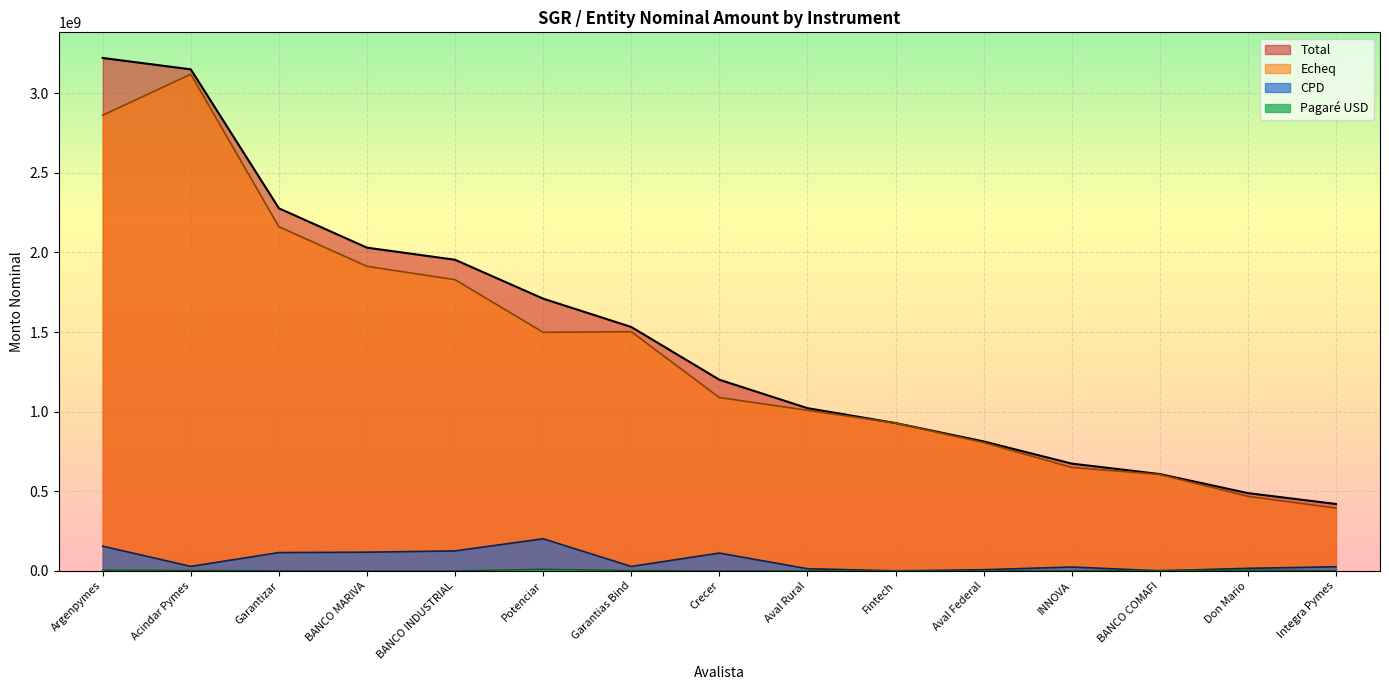

What is the difference between the maximum and second lowest values in the Total series?

2733946003.0